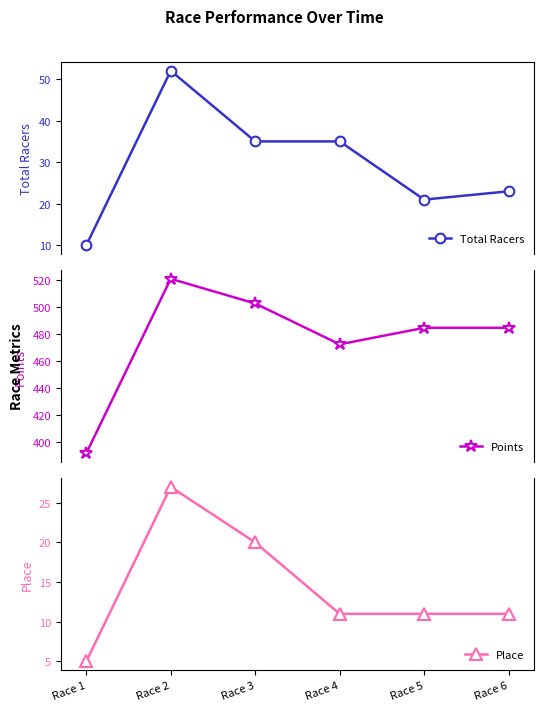

At which label does Total Racers first exceed 35?

Race 2